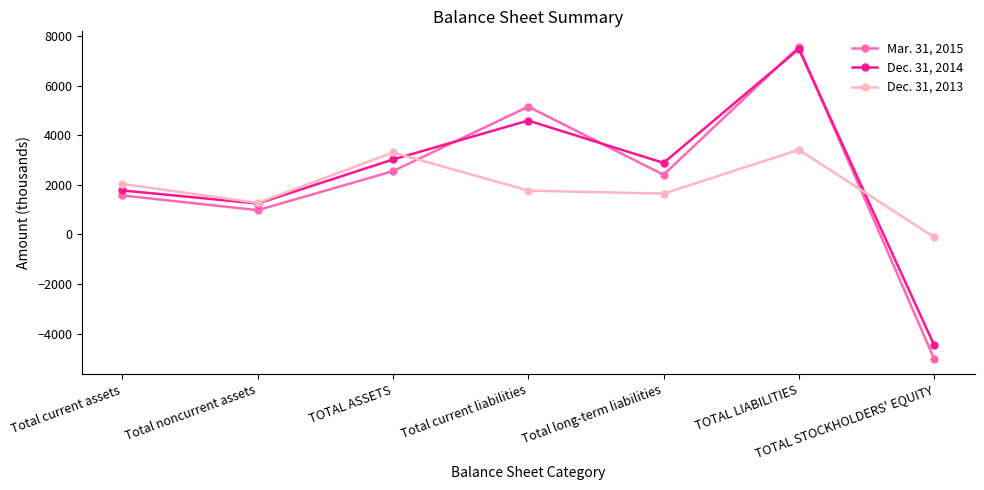

What is the difference between the maximum and minimum values in the Dec. 31, 2013 series?

3530